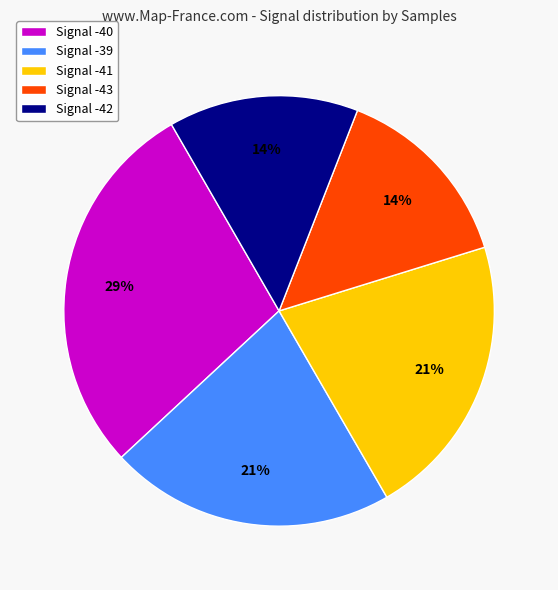

To the nearest percent, what percentage of the pie is Signal -41?

21%